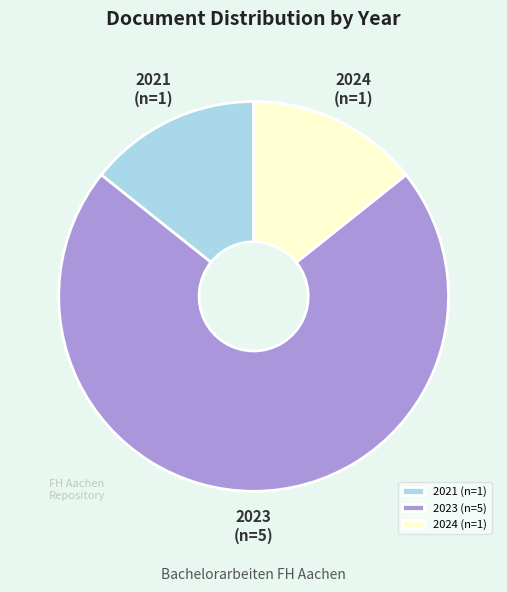

Which has a higher value, 2021 (n=1) or 2023 (n=5)?

2023 (n=5)